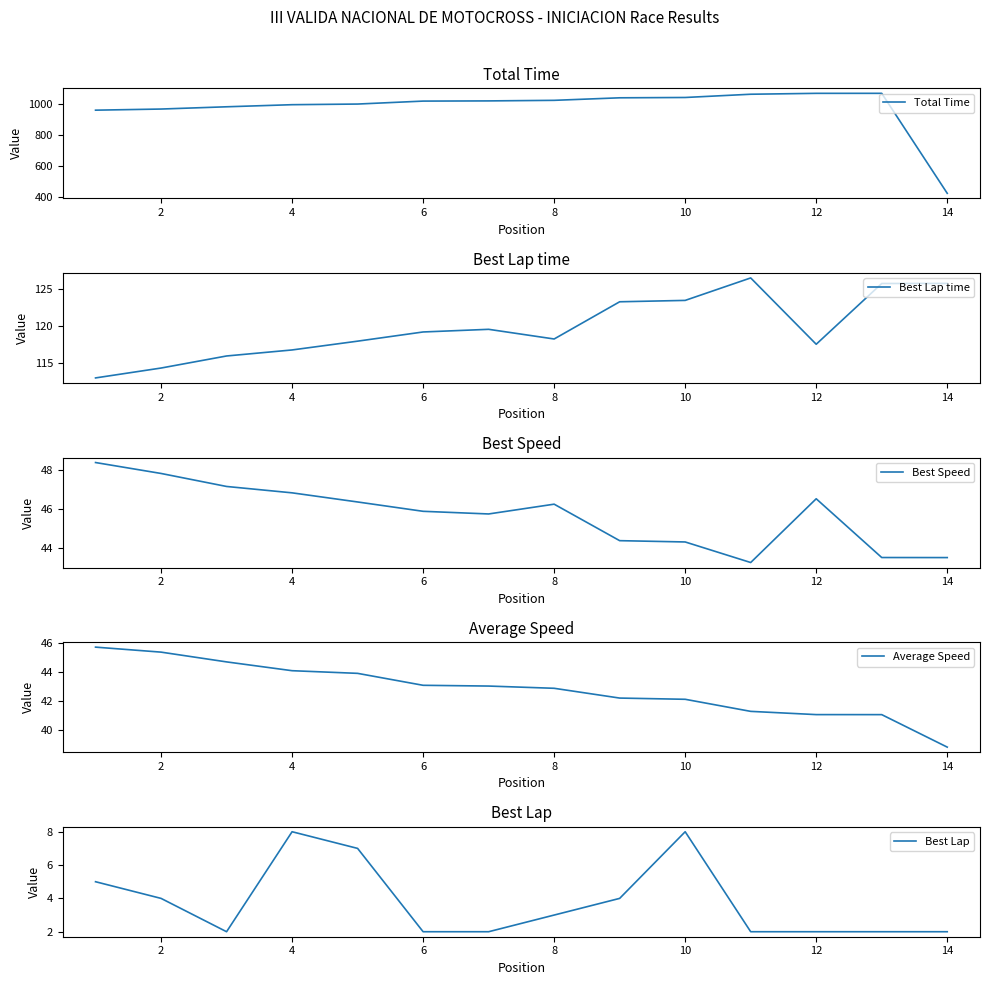

What is the average value of the Best Lap time series?

119.8